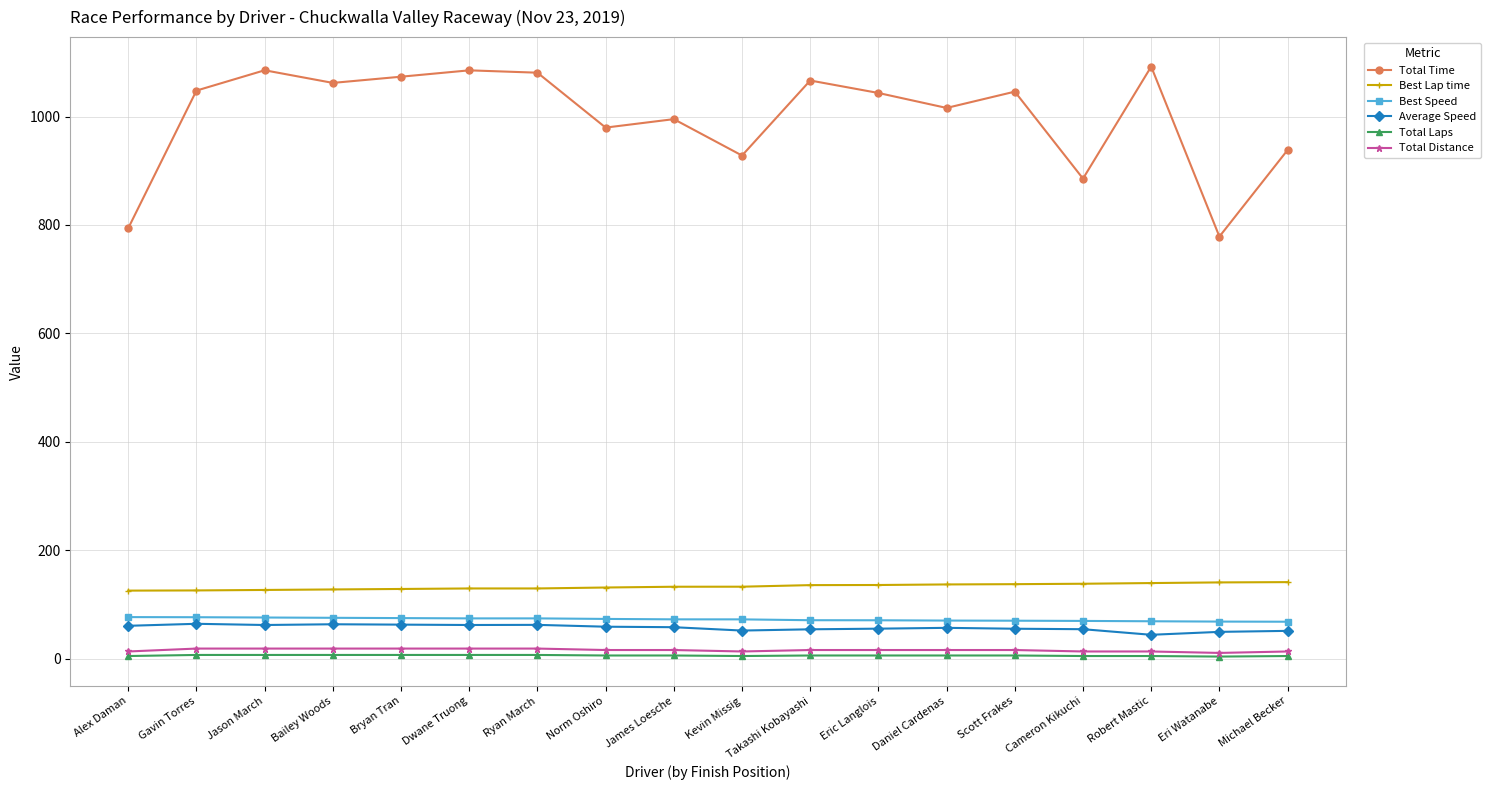

What is the difference between the Average Speed values at Ryan March and Bryan Tran?

0.4